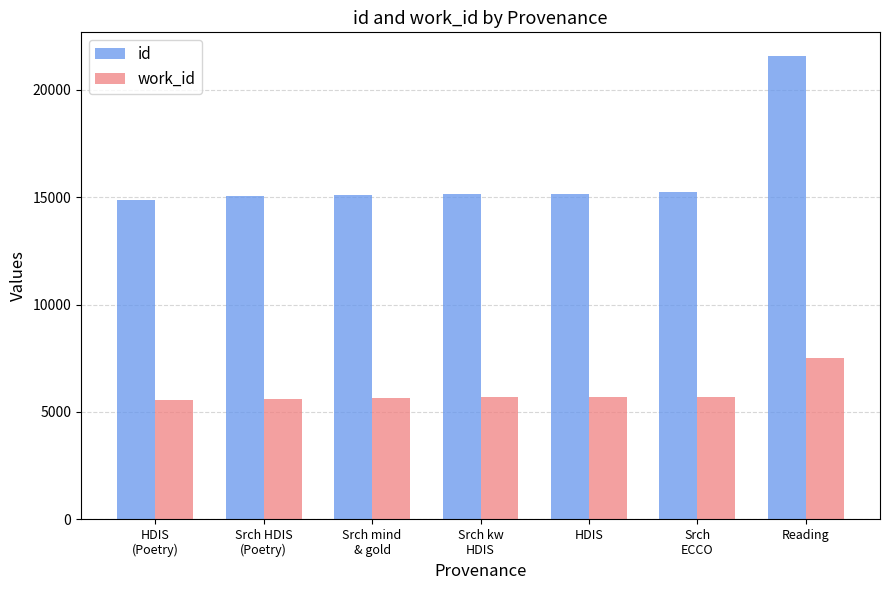

What is the minimum value for work_id?

5561.0